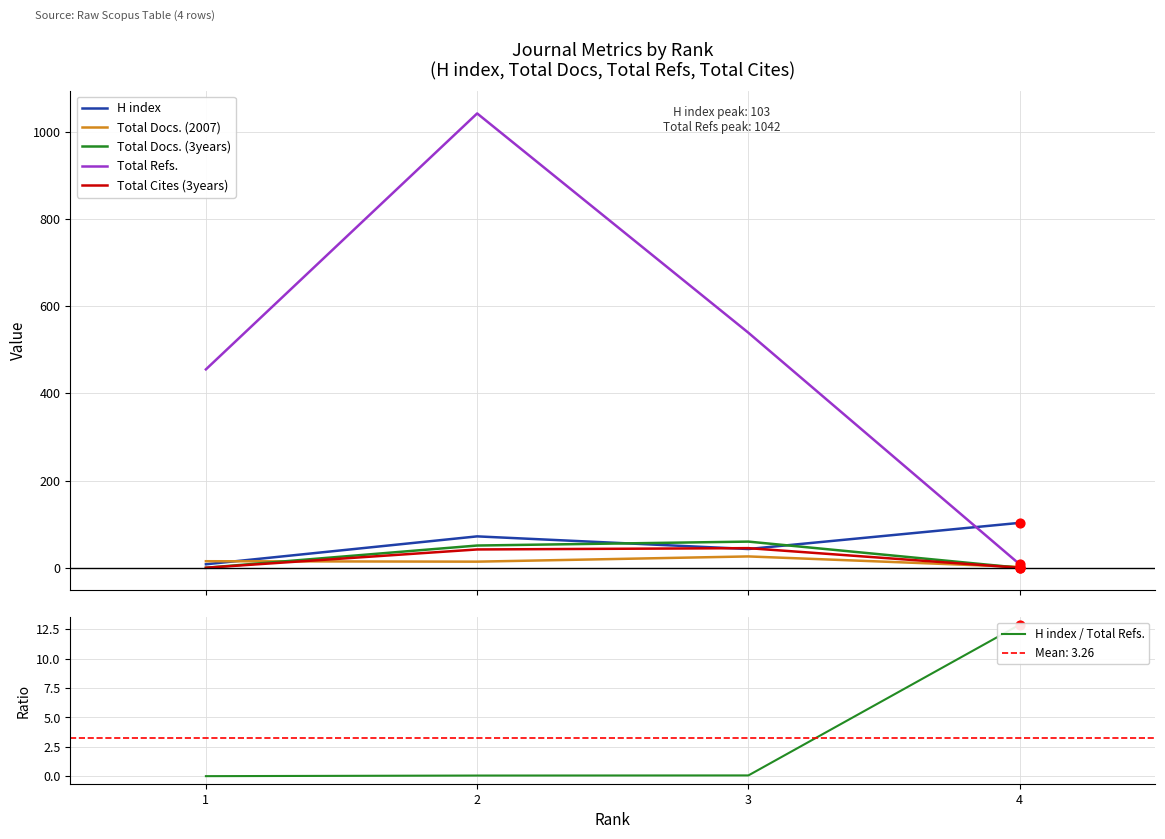

Which series has the largest total across all categories?

Total Refs.